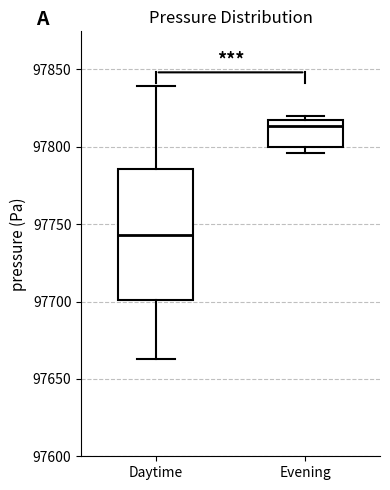

Comparing the boxes themselves (not the whiskers), which one is the tallest?

Daytime